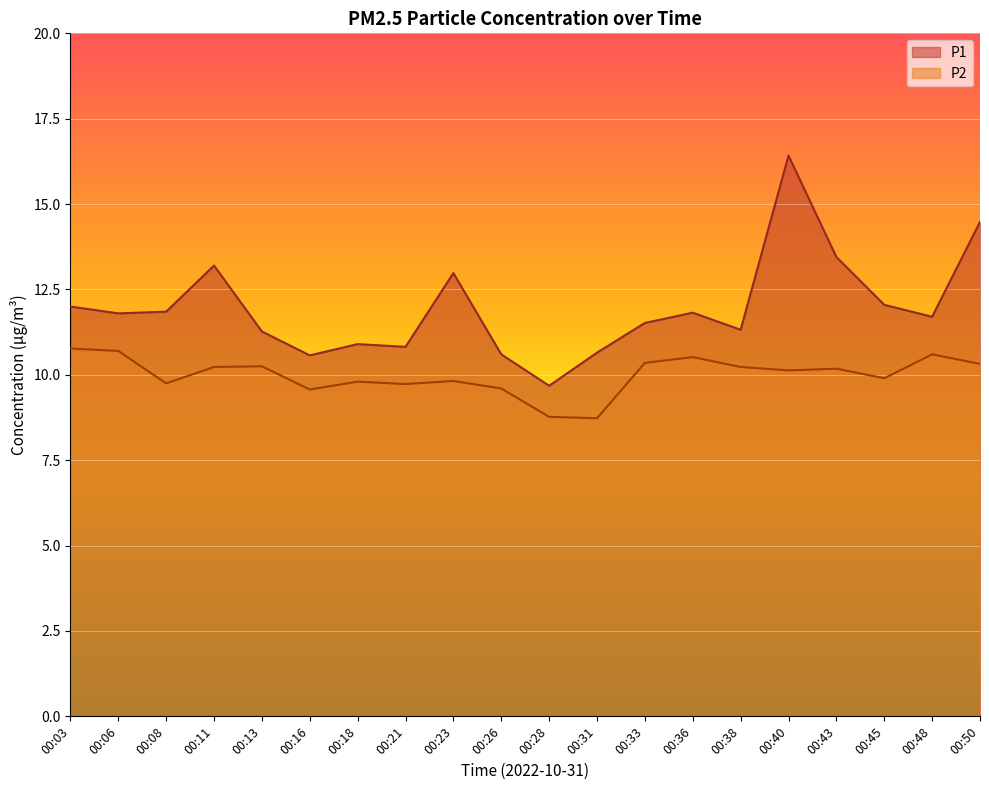

Does the chart display data point markers on the line(s)?

No